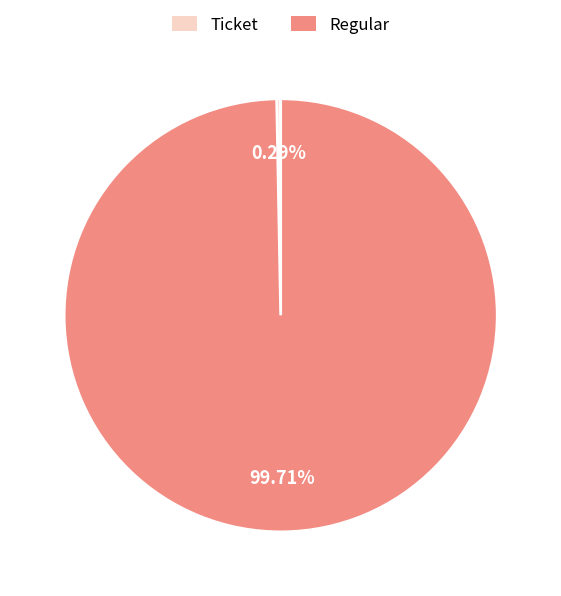

Which category has the biggest portion of the pie?

Regular